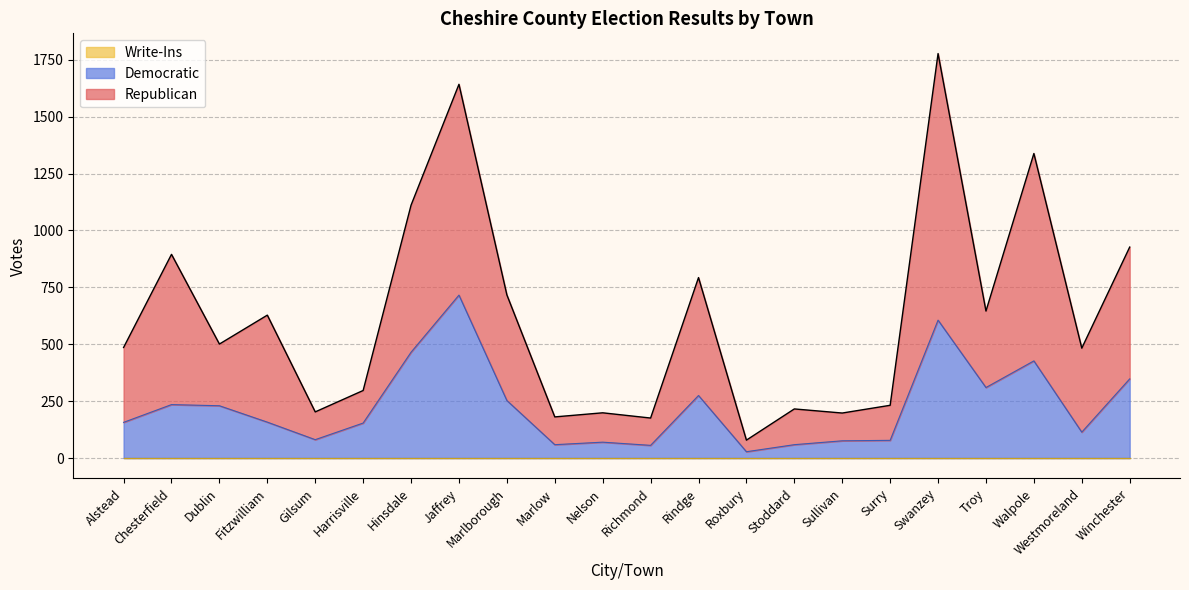

At which category does Democratic reach its first local peak?

Chesterfield